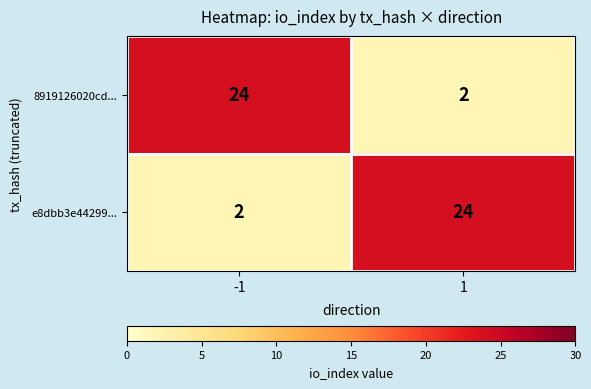

What is the total value across all series at 1?

26